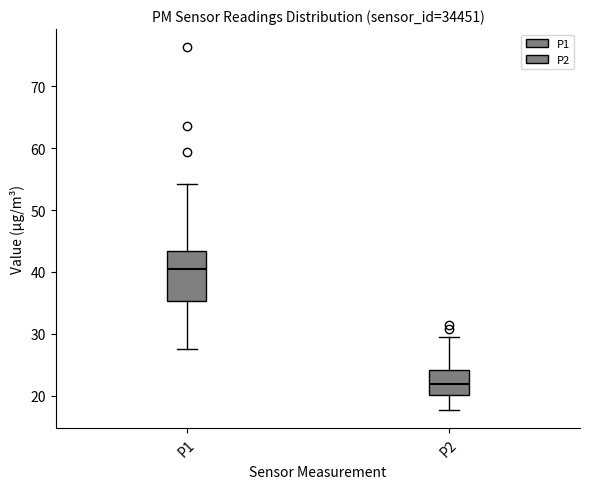

Reading left to right, transcribe this box plot: for each box, give where its median line is, the range the box spans, and where its two whiskers end, as read against the y-axis. The values are not printed on the chart, so give them approximately, as read against the axis.

P1: median 40, box 35 to 43, whiskers 28 to 54
P2: median 22, box 20 to 24, whiskers 18 to 30